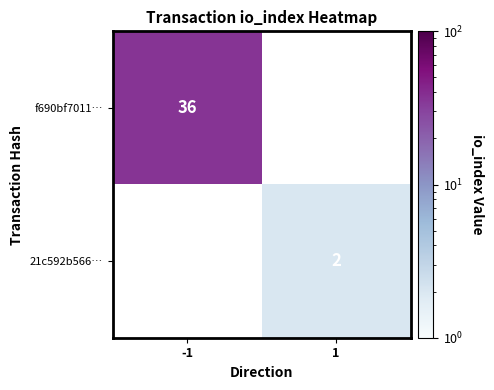

What is the greatest value displayed?

36.0